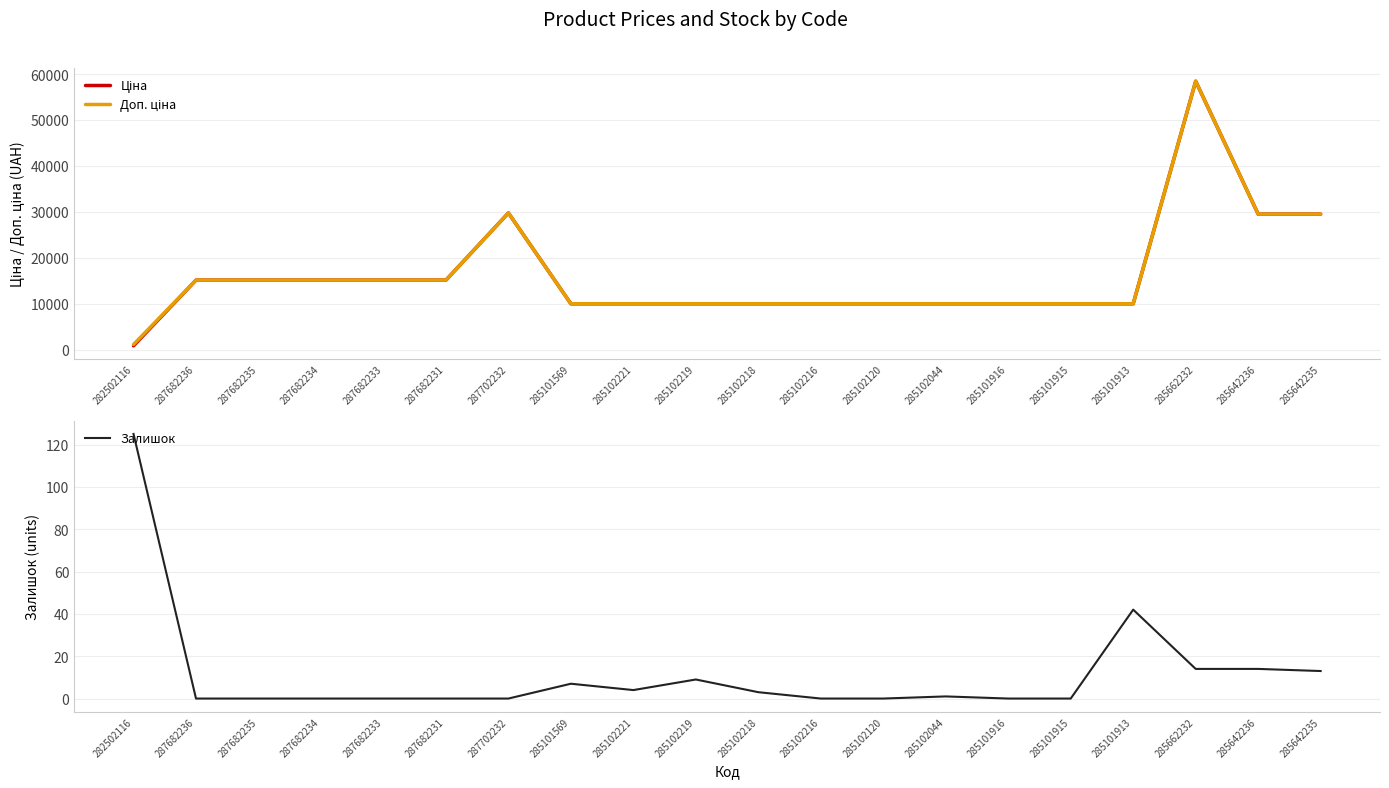

True or false: Ціна and Доп. ціна intersect in this chart.

False